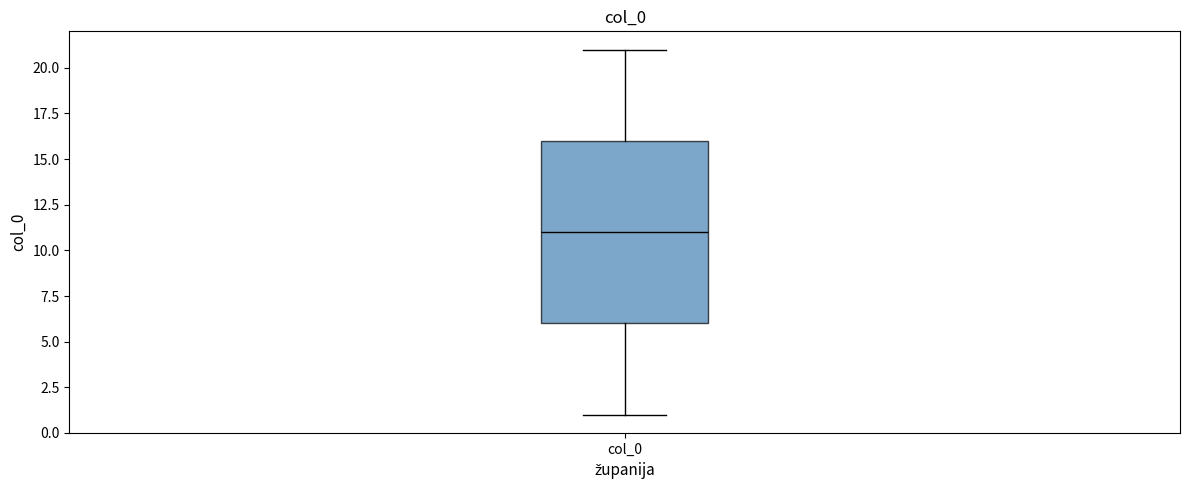

Where does the median line of the box for col_0 sit on the y-axis? The values are not printed on the chart, so give them approximately, as read against the axis.

11